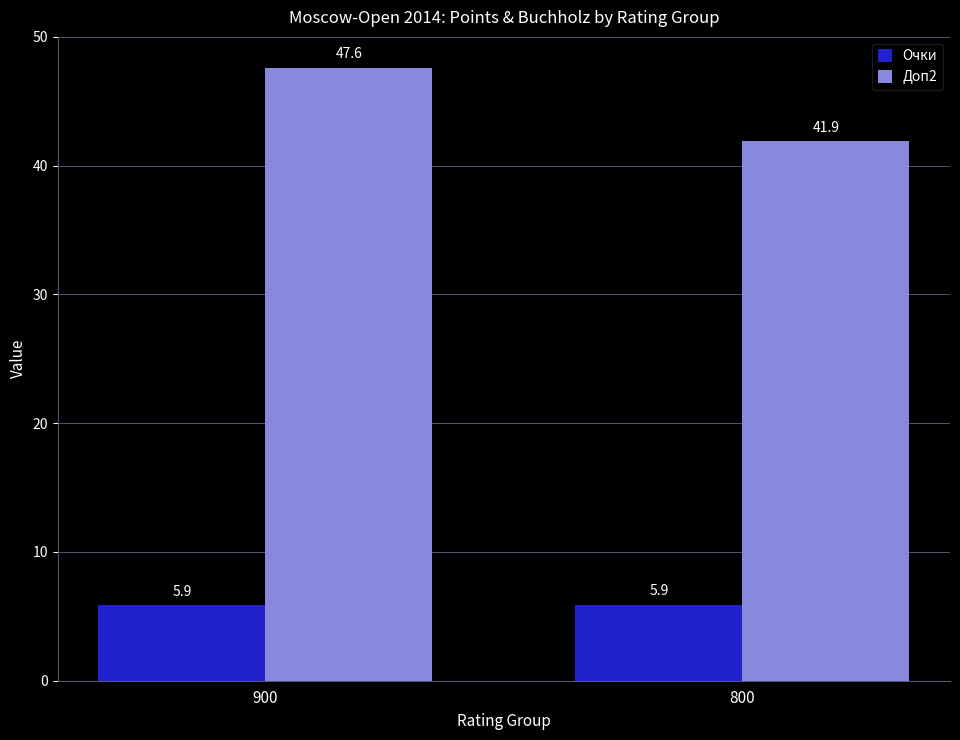

What is the total value across all series at 800?

47.8